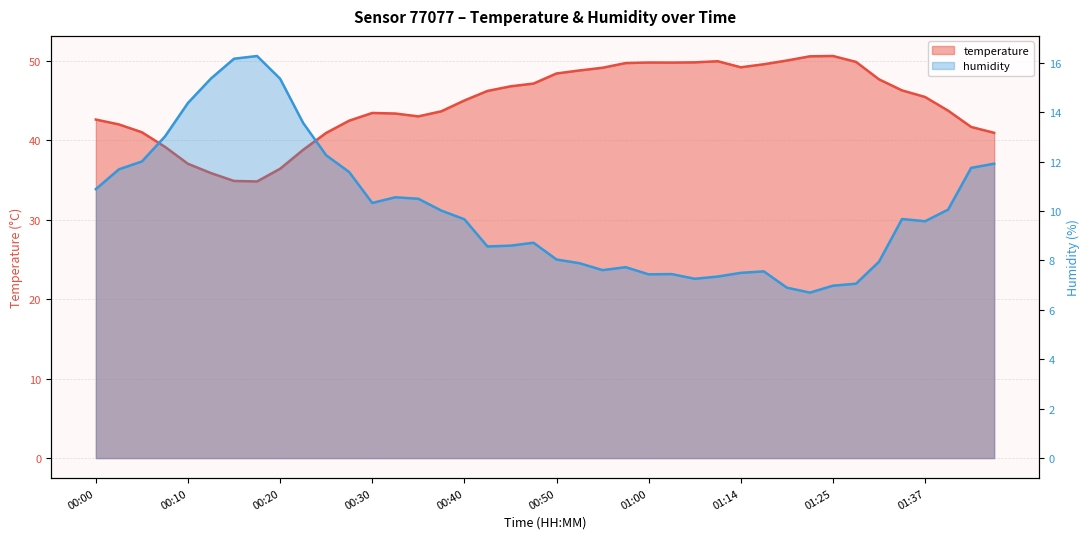

The humidity series shows 17.6 at 01:40. True or false?

False